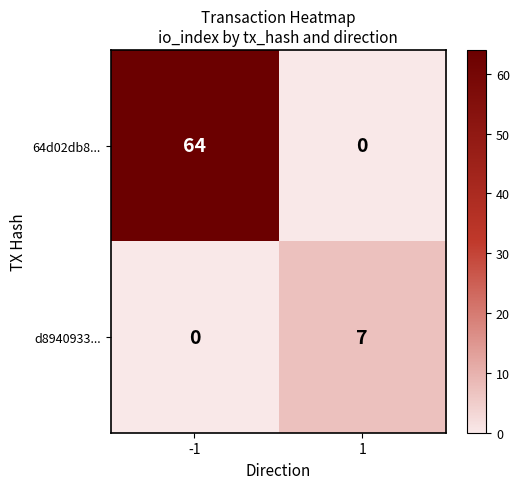

What is the sum of the 64d02db8... values at 1 and -1?

64